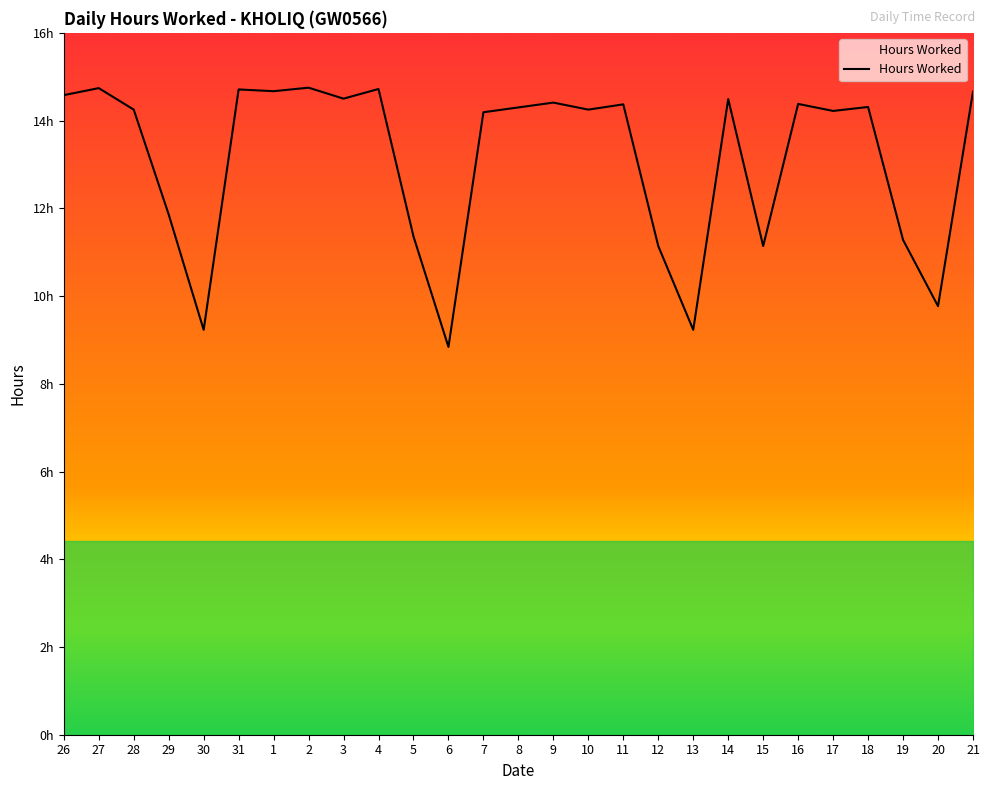

Does the chart have visible grid lines?

No